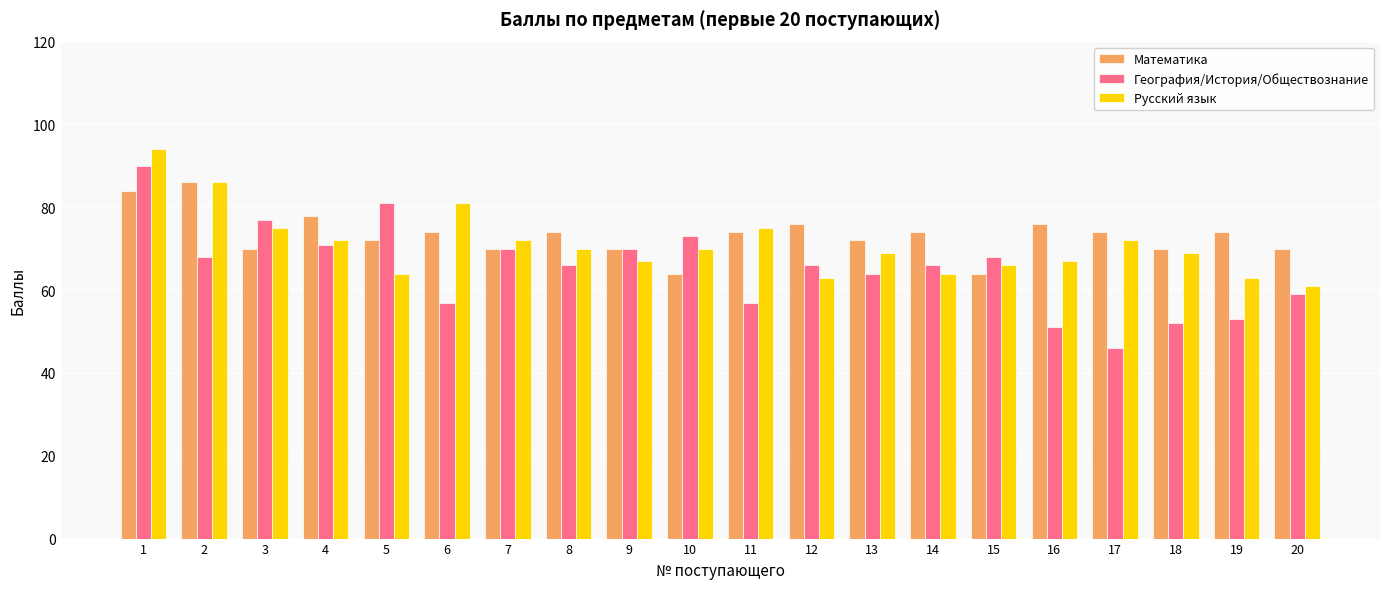

What is the maximum value shown in the chart?

94